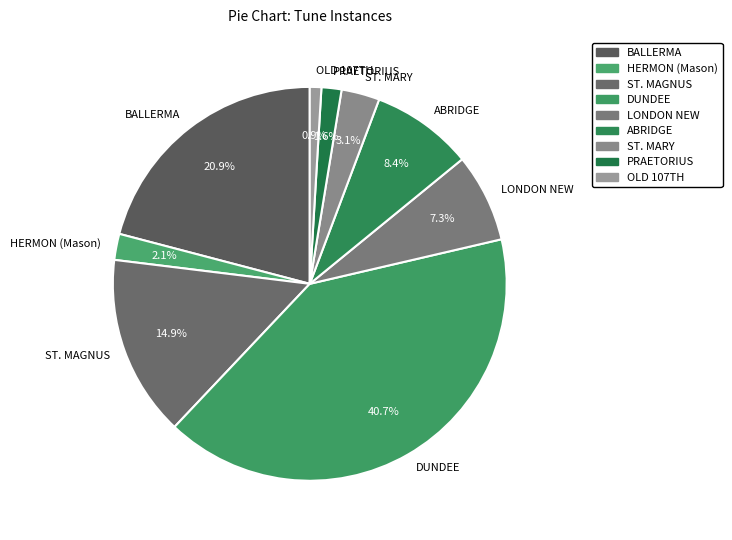

How many slices are in this pie chart?

9